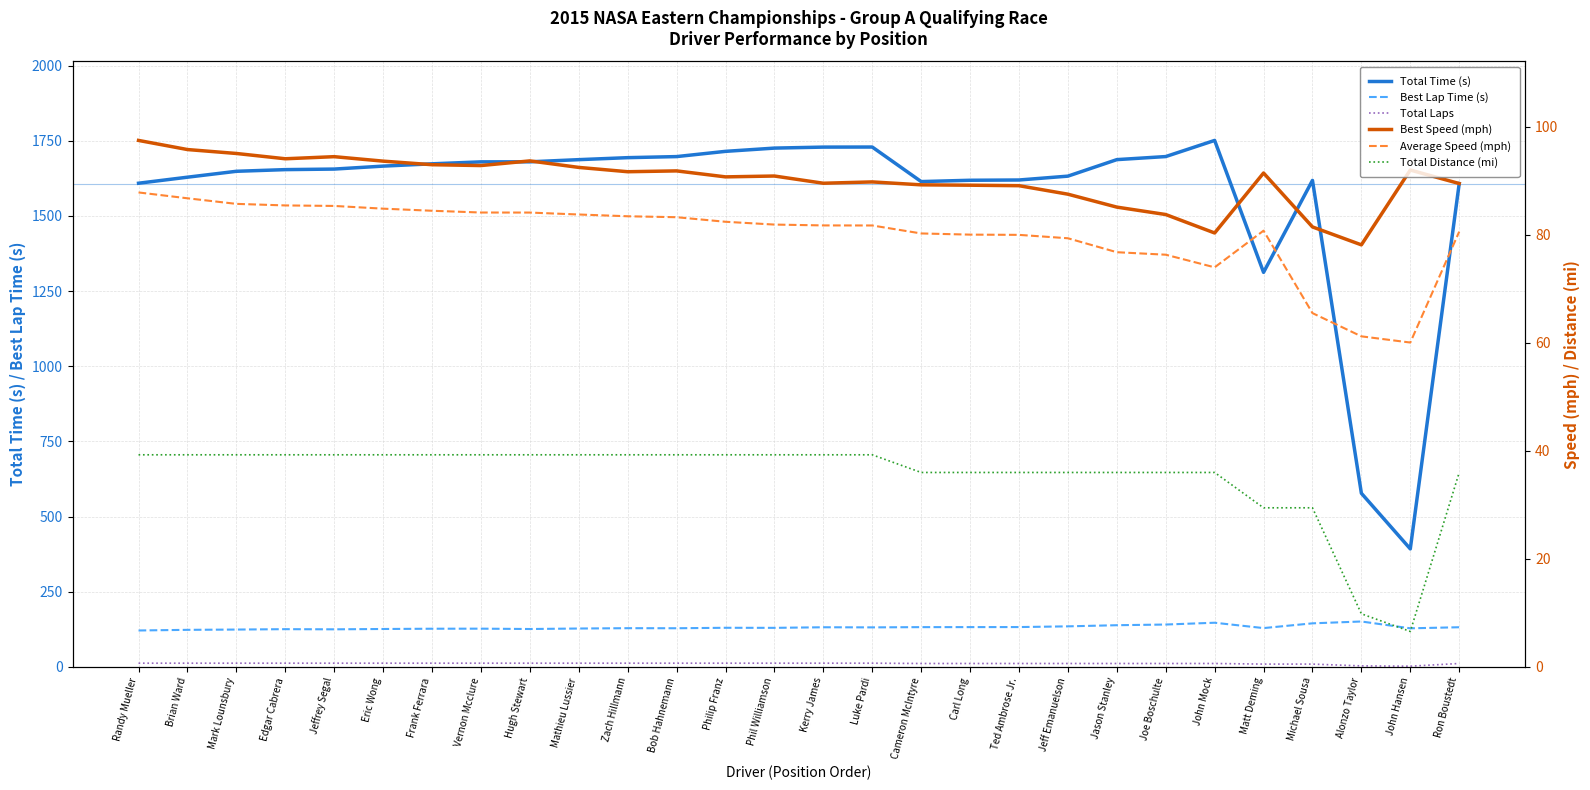

Which series has the largest total across all categories?

Total Time (s)